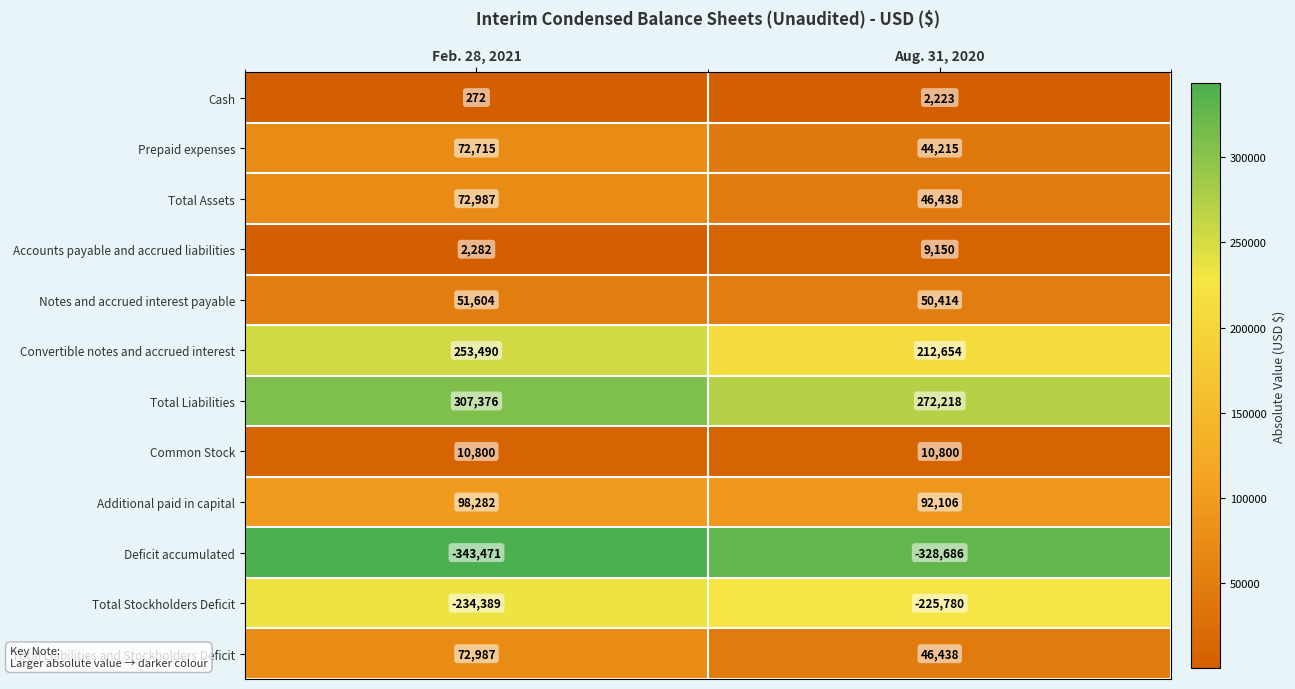

At how many categories does at least one series exceed 258657?

2